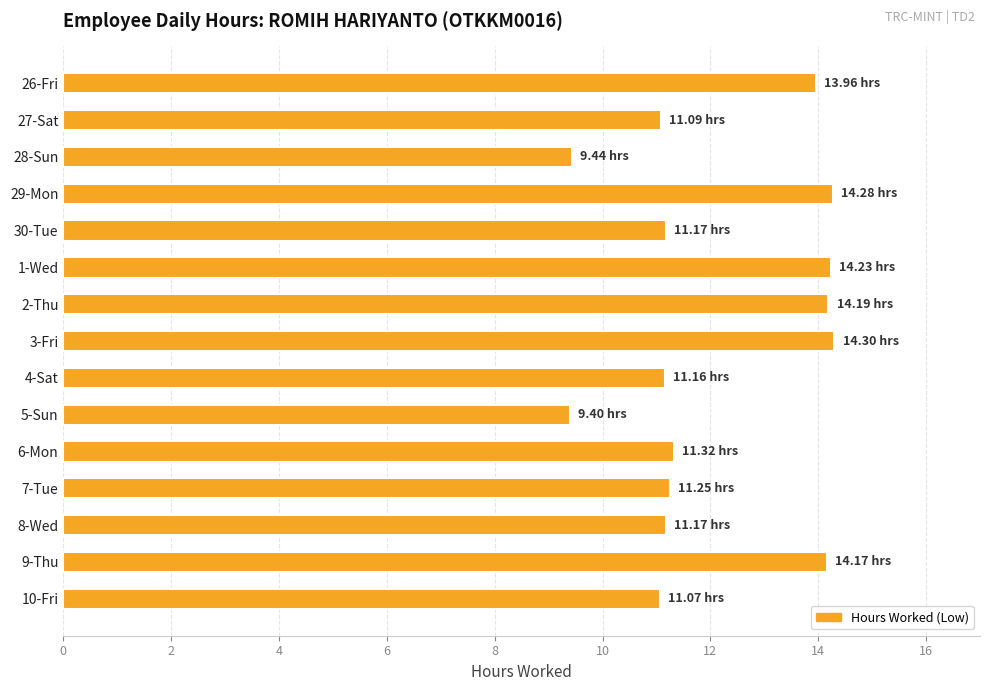

Between 5-Sun and 7-Tue, which is larger?

7-Tue